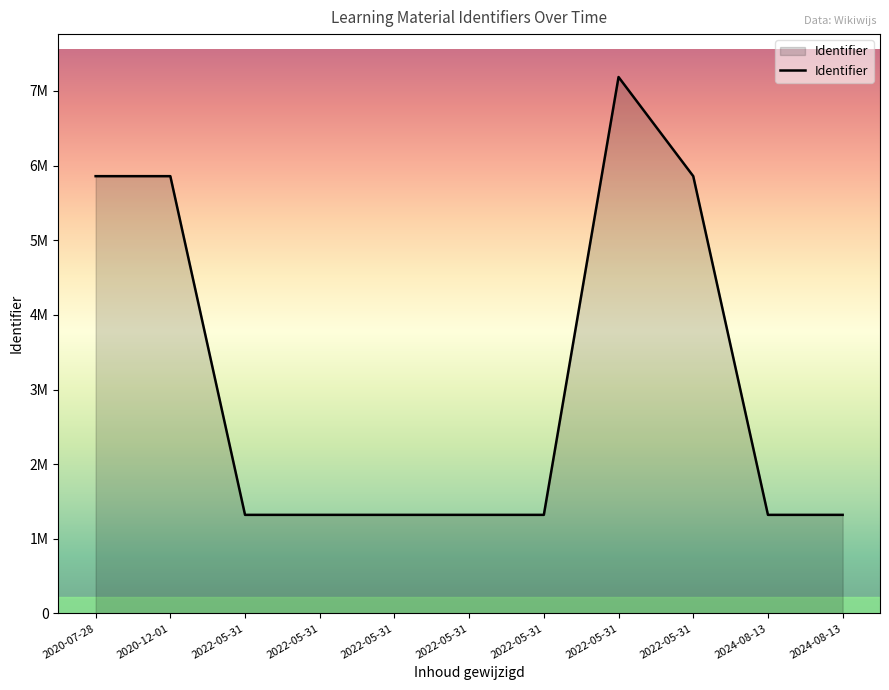

The chart shows a value of 2088808 at 2022-05-31. True or false?

False